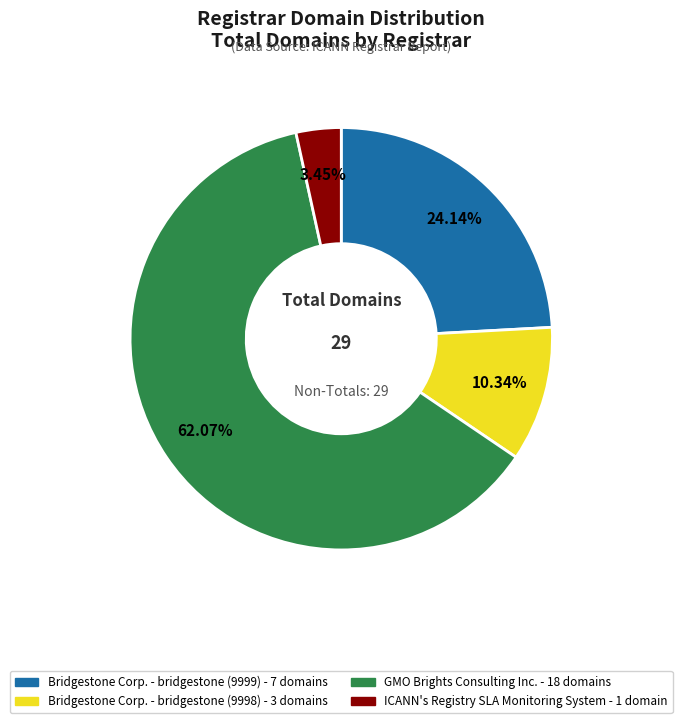

Does any single category account for the majority?

Yes